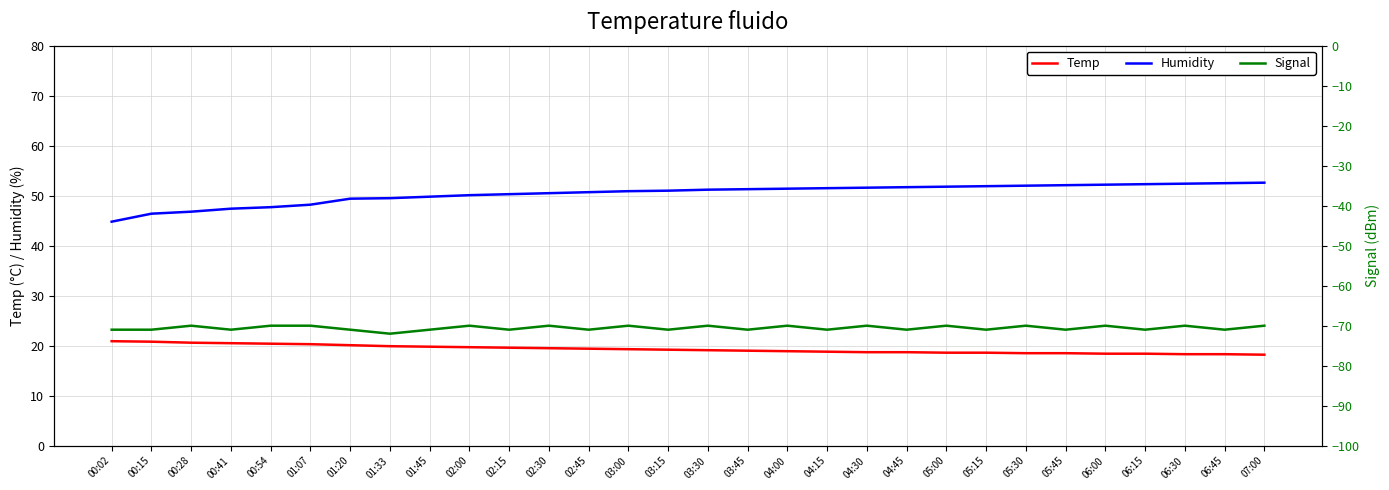

What is the maximum value shown in the chart?

52.6